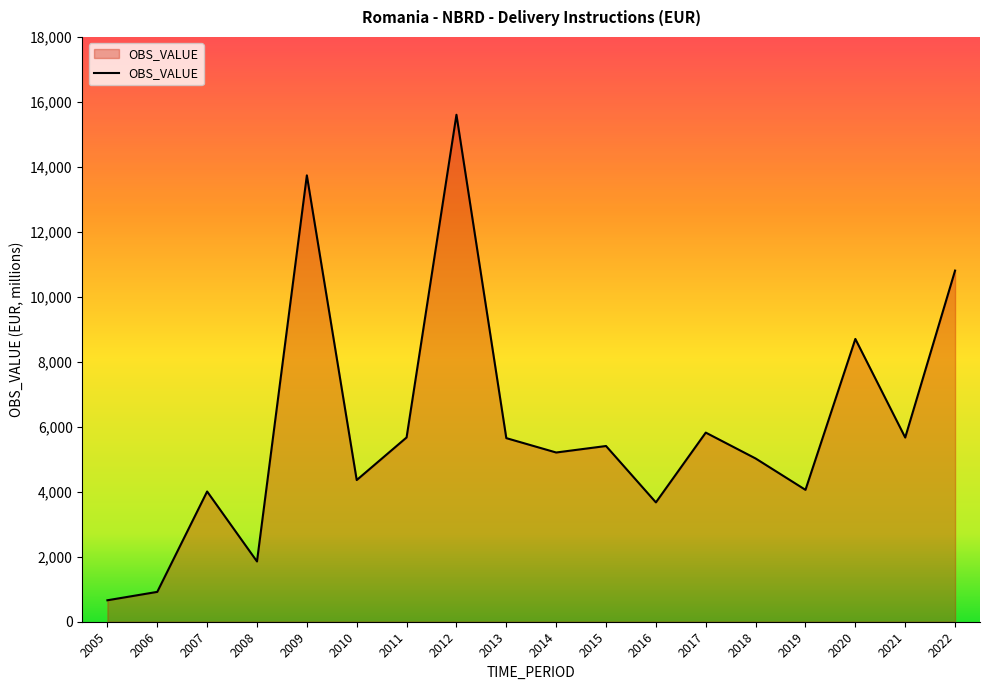

What is the smallest value displayed?

660.5